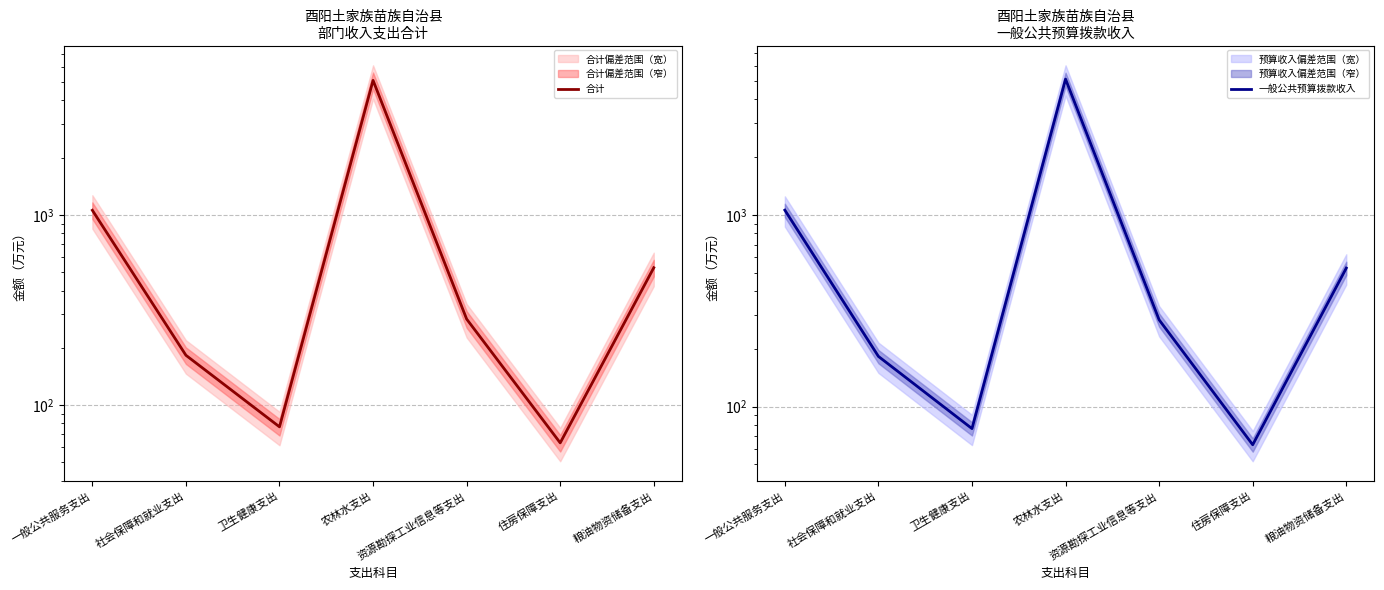

True or false: 一般公共预算拨款收入 and 合计 intersect in this chart.

False